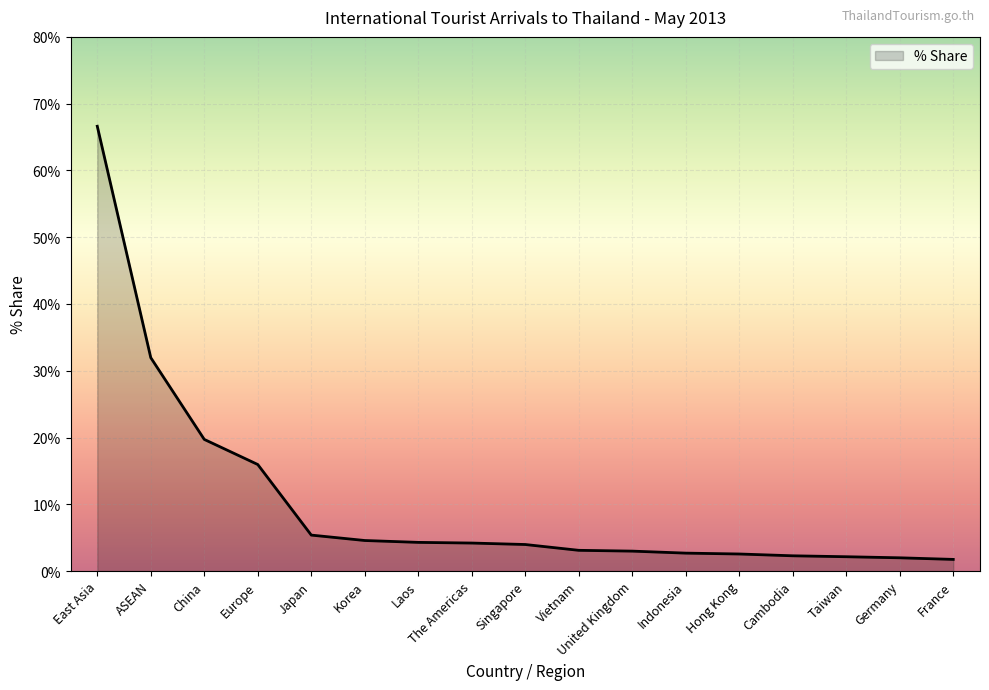

What is the greatest value displayed?

66.6